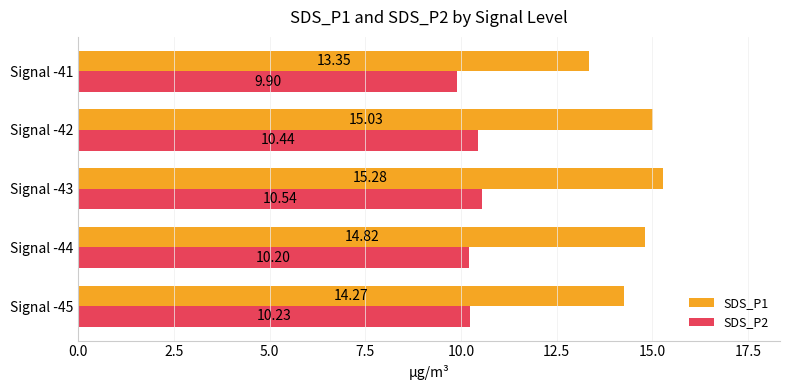

Which series has the largest total across all categories?

SDS_P1